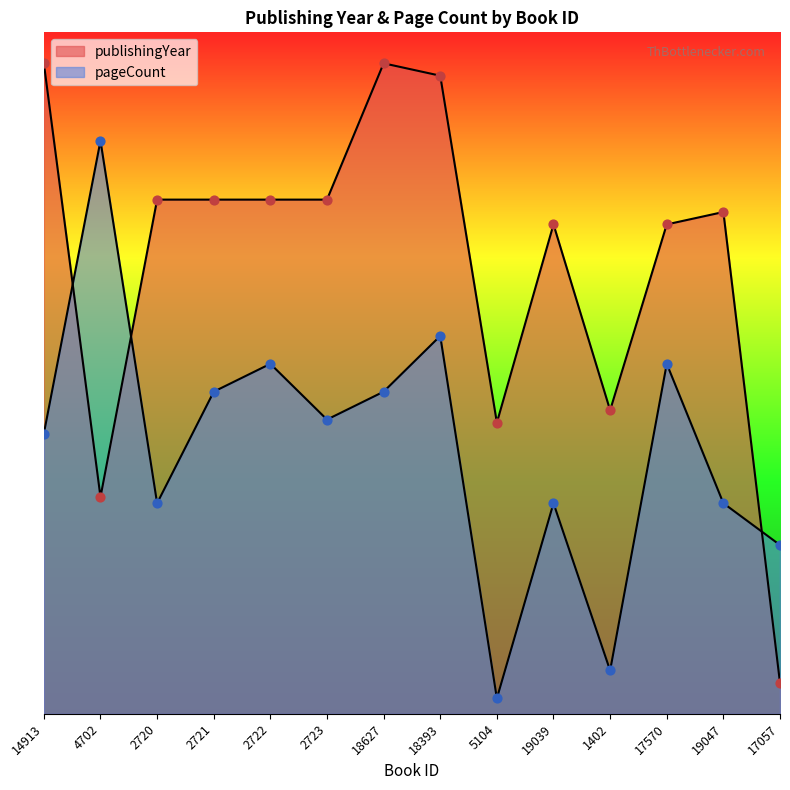

Which series has the largest total across all categories?

publishingYear